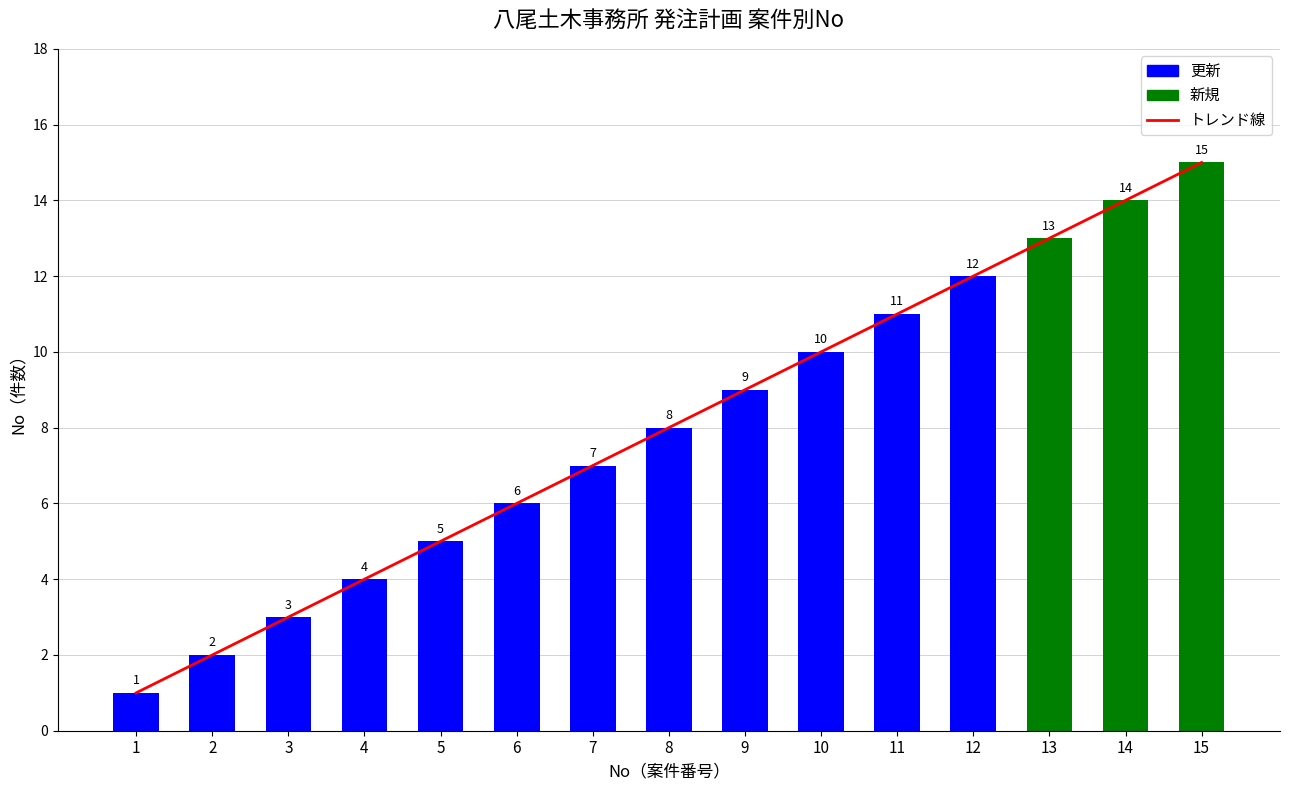

What is the sum of the トレンド線 values at 12 and 6?

18